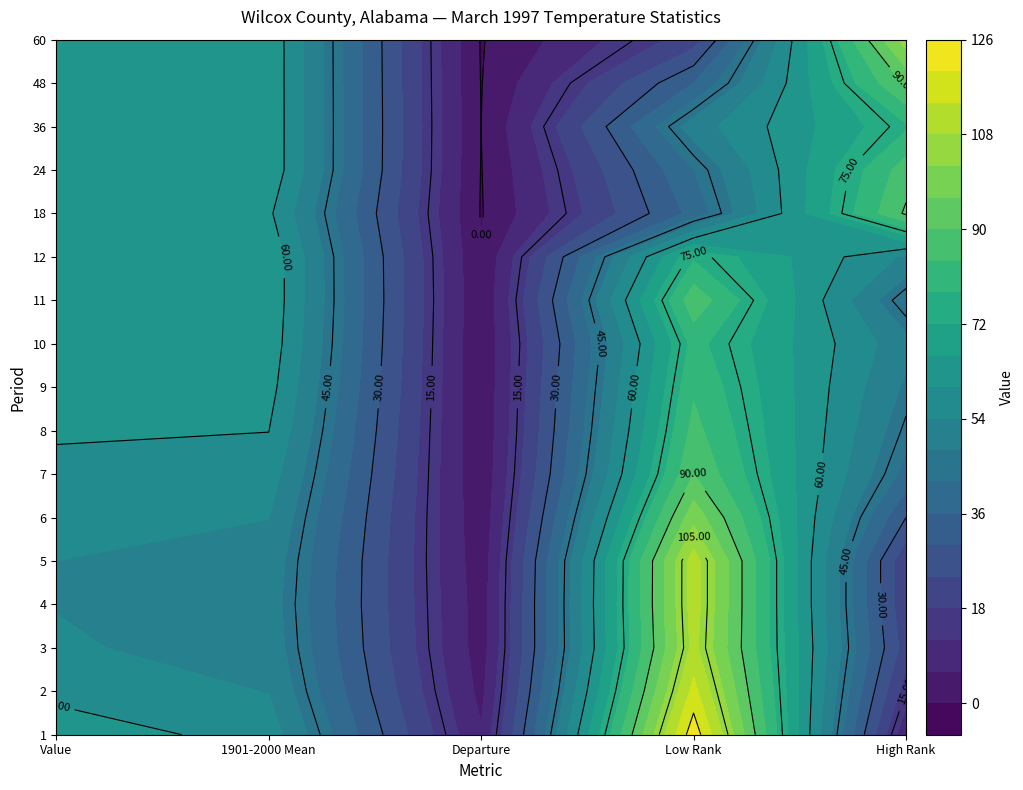

Reading left to right, list all the values displayed in this chart.

1: 0=63.9	1=57.3	2=6.6	3=124.0	4=7.0
2: 0=58.1	1=53.8	2=4.3	3=116.0	4=15.0
3: 0=54.7	1=51.7	2=3.0	3=110.0	4=21.0
4: 0=53.8	1=51.0	2=2.8	3=111.0	4=19.0
5: 0=54.0	1=51.8	2=2.2	3=111.0	4=19.0
6: 0=55.7	1=54.1	2=1.6	3=100.0	4=30.0
7: 0=58.3	1=57.2	2=1.1	3=90.0	4=40.0
8: 0=60.8	1=60.1	2=0.7	3=86.0	4=44.0
9: 0=63.0	1=62.4	2=0.6	3=83.0	4=47.0
10: 0=64.5	1=64.0	2=0.5	3=80.0	4=50.0
11: 0=65.4	1=64.7	2=0.7	3=88.0	4=42.0
12: 0=65.1	1=64.7	2=0.4	3=77.0	4=53.0
18: 0=60.8	1=61.2	2=-0.4	3=38.0	4=91.0
24: 0=64.5	1=64.7	2=-0.2	3=42.0	4=87.0
36: 0=64.7	1=64.7	2=0.0	3=51.0	4=77.0
48: 0=64.5	1=64.7	2=-0.2	3=36.0	4=91.0
60: 0=64.3	1=64.7	2=-0.4	3=21.0	4=105.0